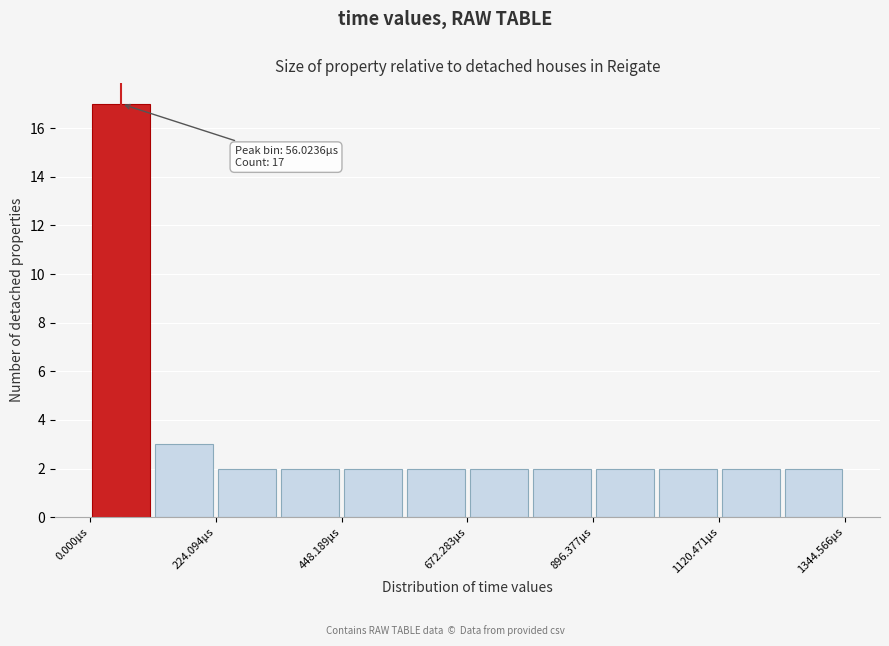

Around what value on the x-axis is the tallest bar? Give the approximate position of its centre, as read against the axis.

50